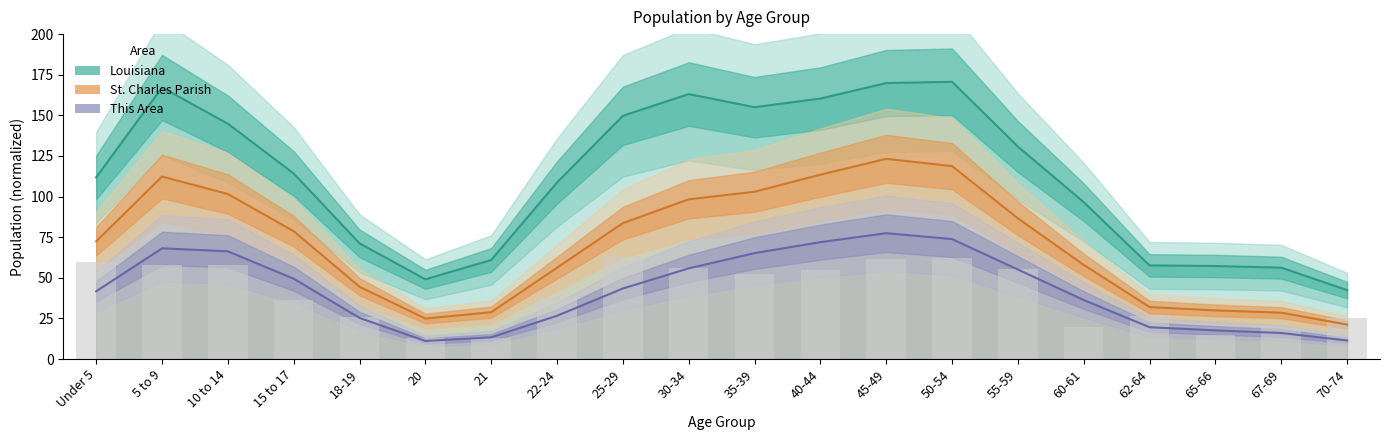

What is the highest value of the This Area series?

77.5